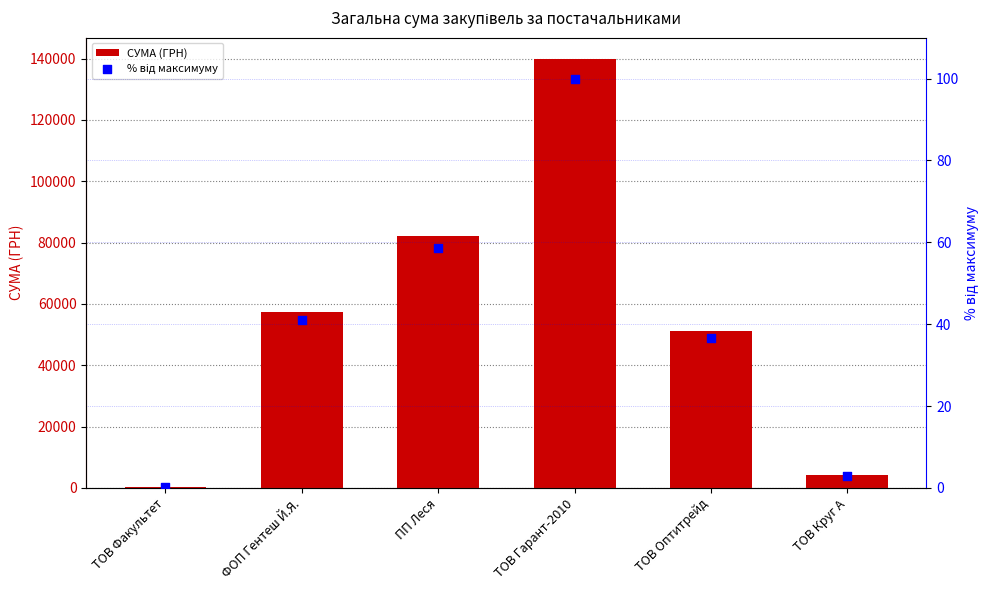

At which category is the sum across all series the highest?

ТОВ Гарант-2010